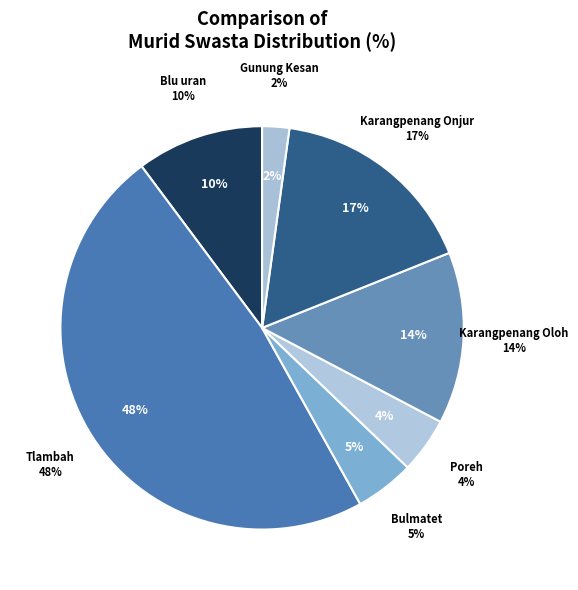

Is there any slice that represents more than half of the pie?

No